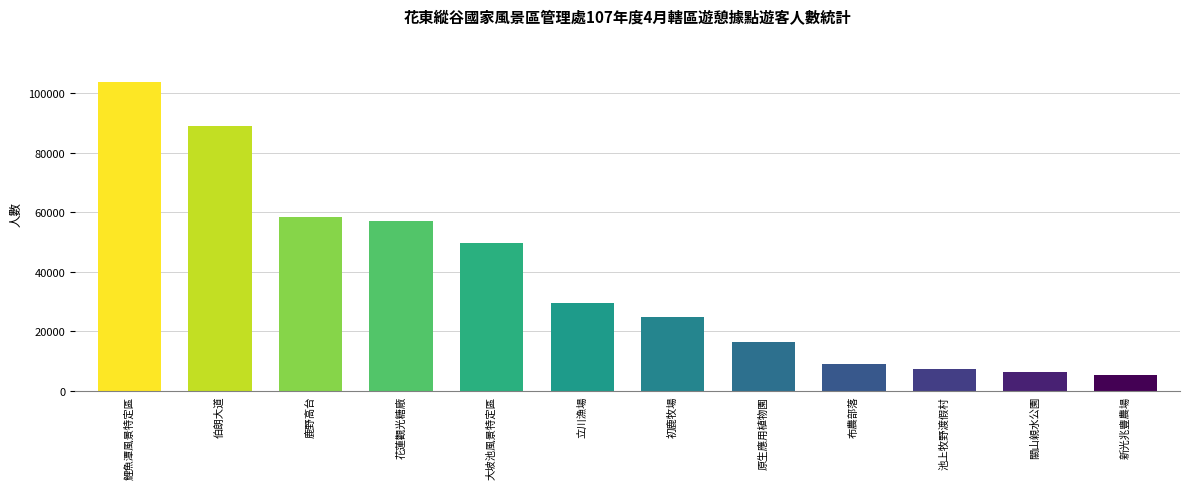

True or false: the data shows 16494 at 初鹿牧場.

False